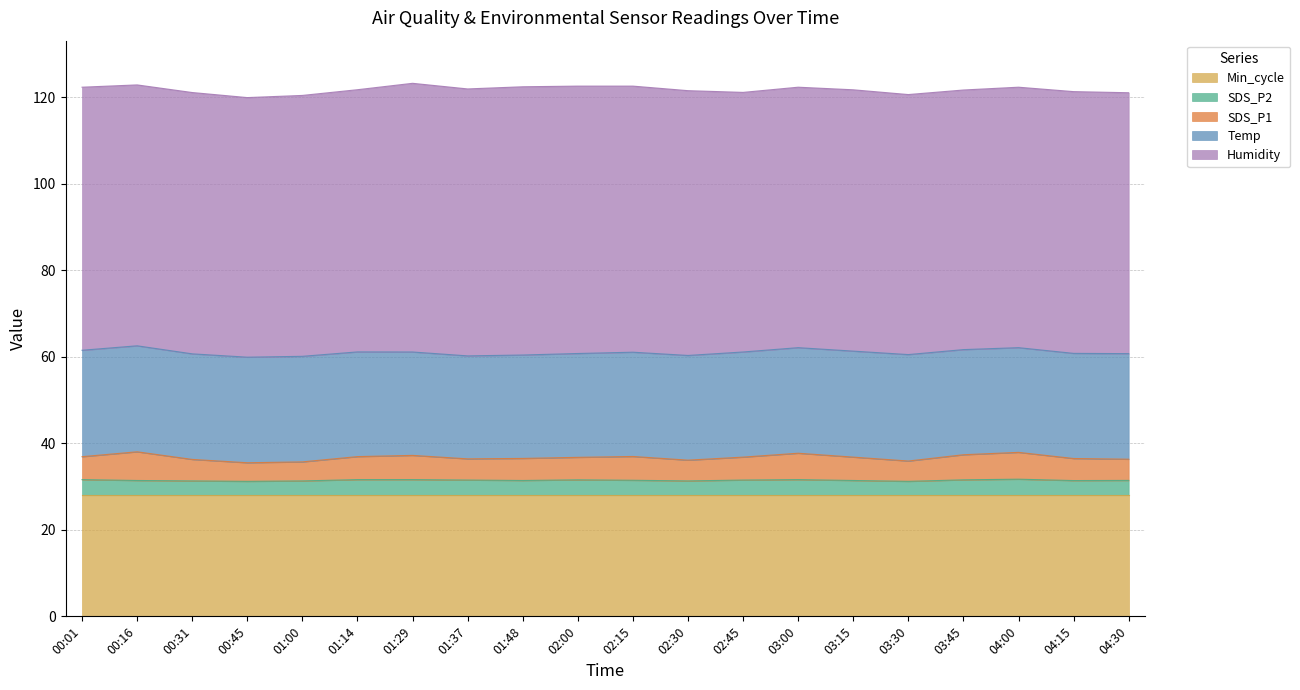

What position from the right is 00:45?

17